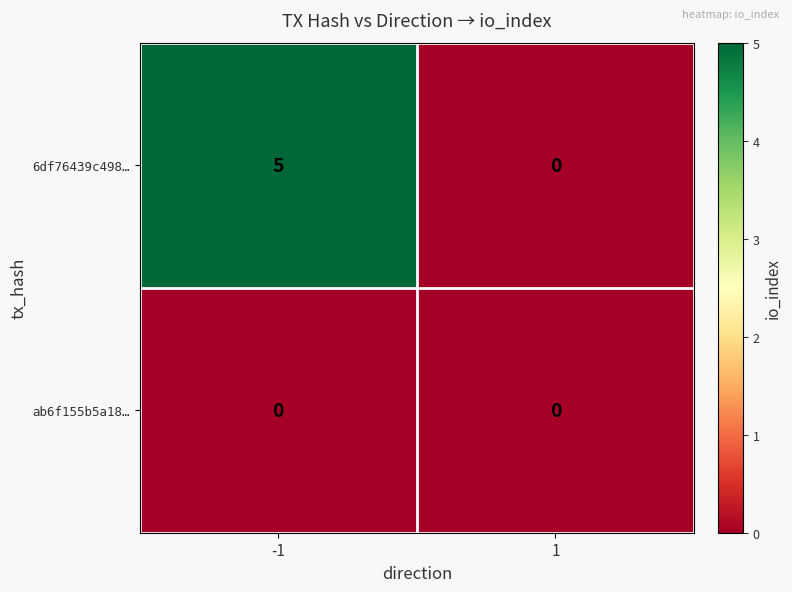

What is the maximum value shown in the chart?

5